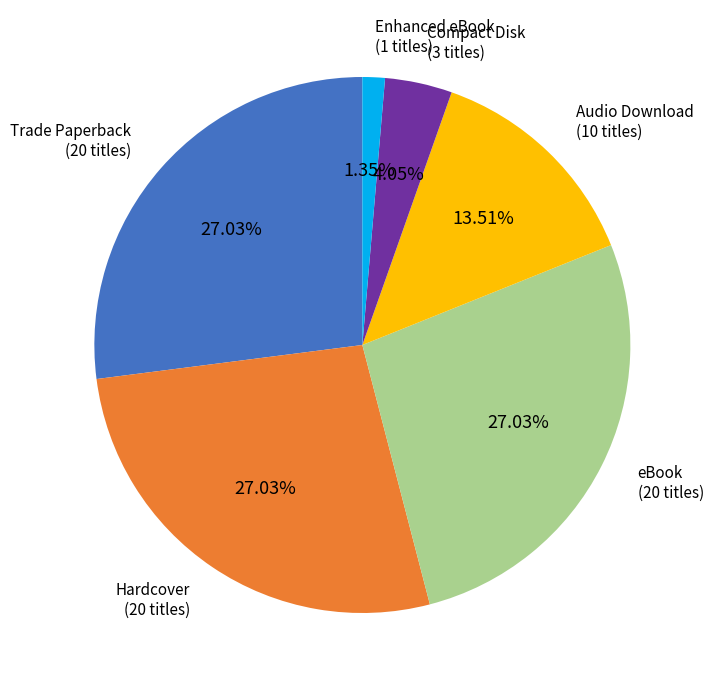

To the nearest percent, what is the difference between the largest and smallest slice percentages?

26%